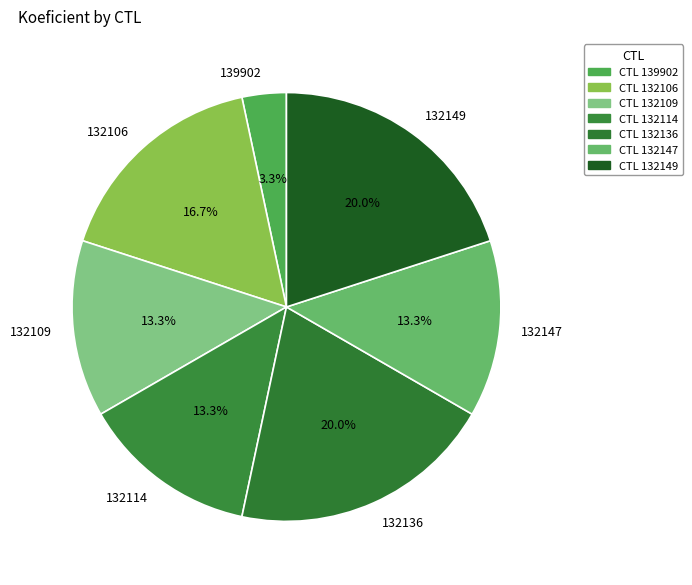

True or false: 132147 accounts for 13% of the total.

True